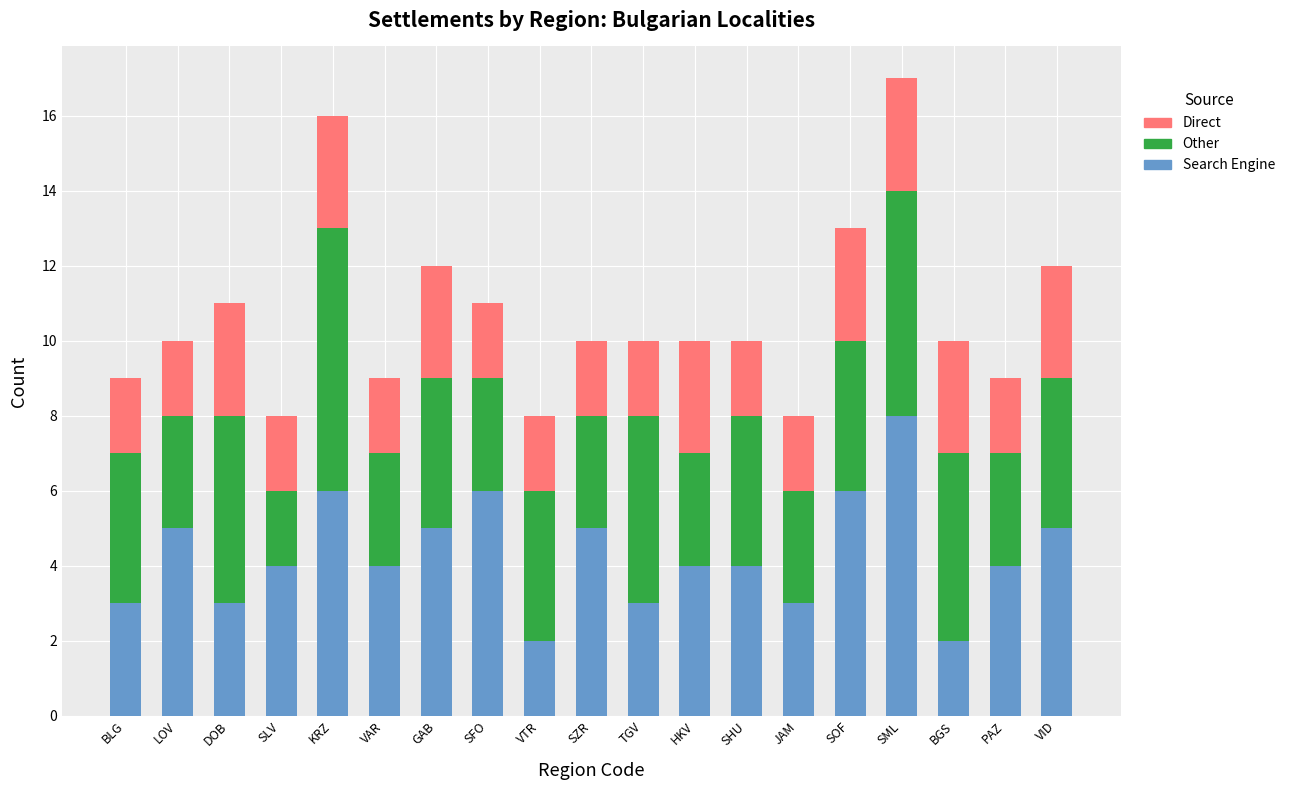

What is the total value across all series at GAB?

12